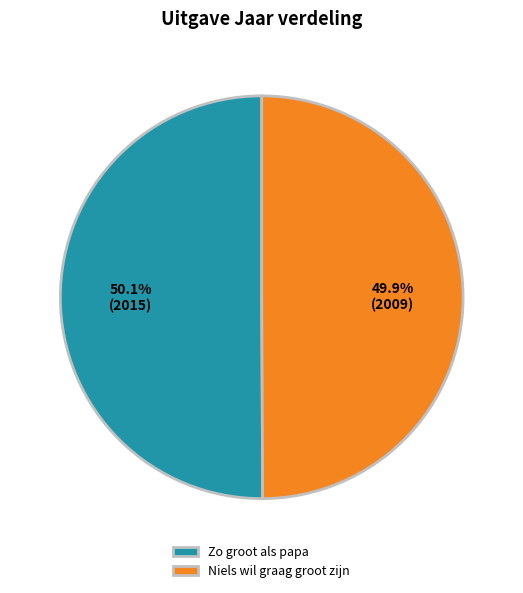

Combined, do Zo groot als papa and Niels wil graag groot zijn account for over 50%?

Yes